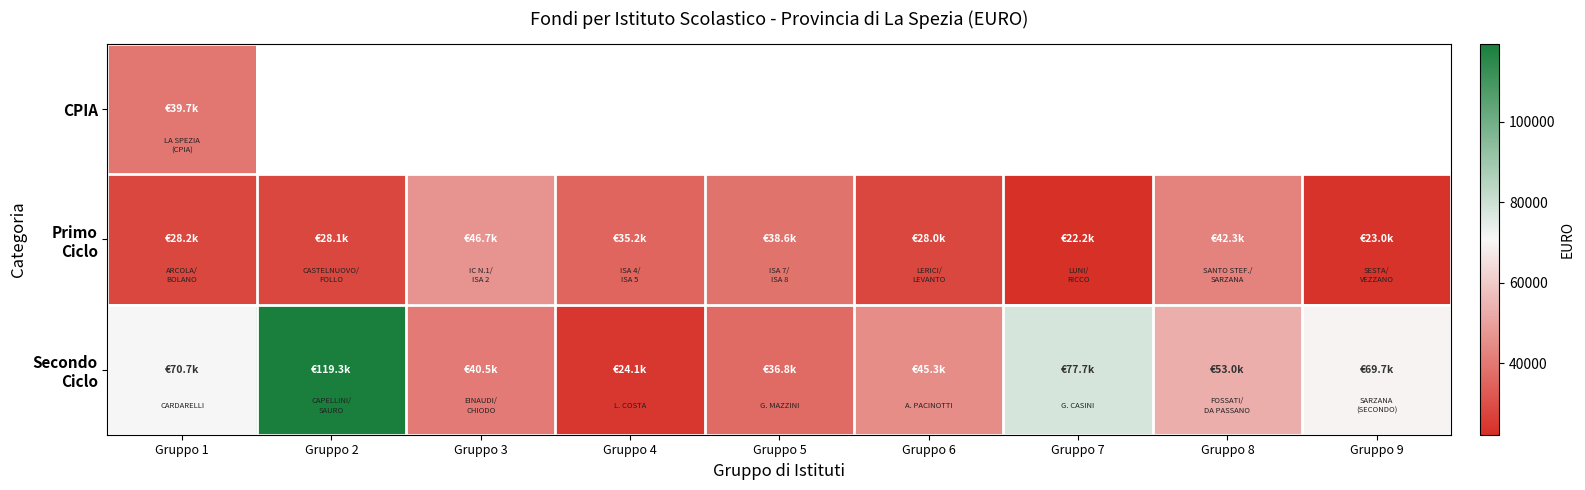

Which series has the widest spread of values?

Secondo Ciclo